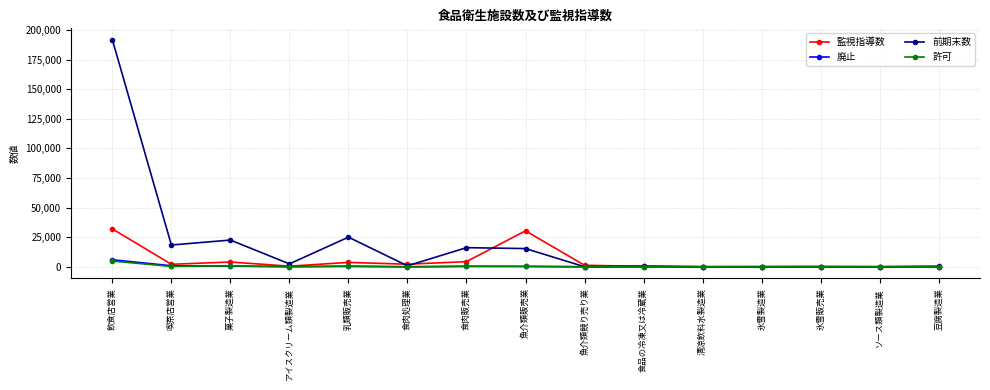

What are all the series names shown in the legend?

監視指導数, 廃止, 前期末数, 許可